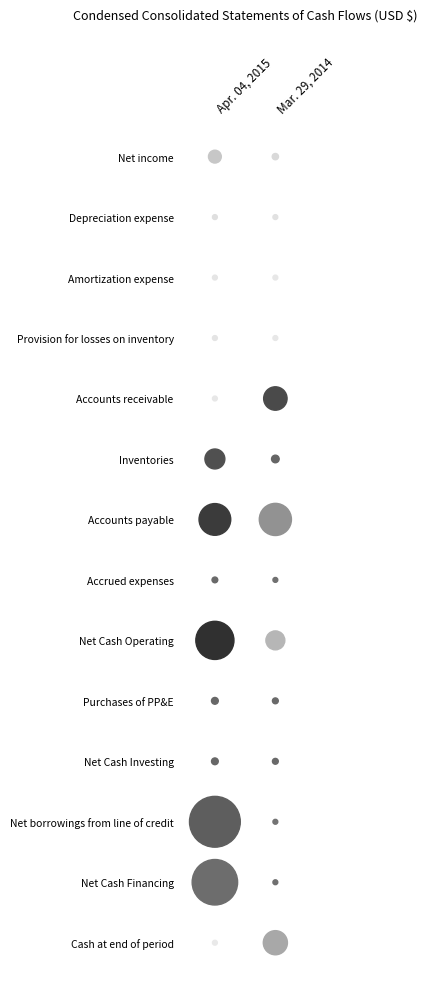

Rank the series by their maximum value, from lowest to highest.

Inventories, Purchases of PP&E, Net Cash Investing, Accrued expenses, Accounts receivable, Amortization expense, Provision for losses on inventory, Depreciation expense, Net income, Net Cash Operating, Cash at end of period, Accounts payable, Net Cash Financing, Net borrowings from line of credit